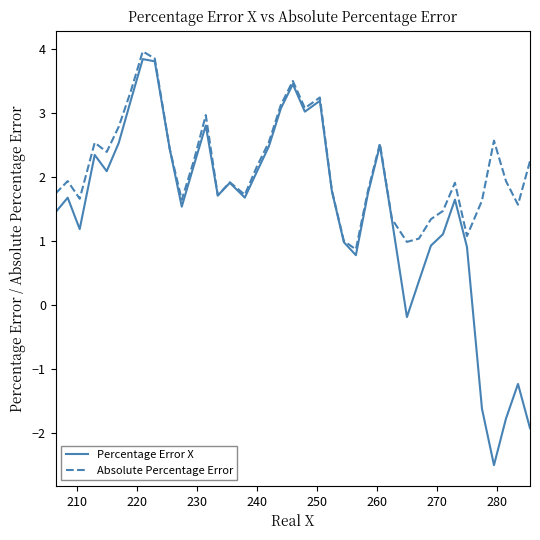

What is the minimum value for Percentage Error X?

-2.5